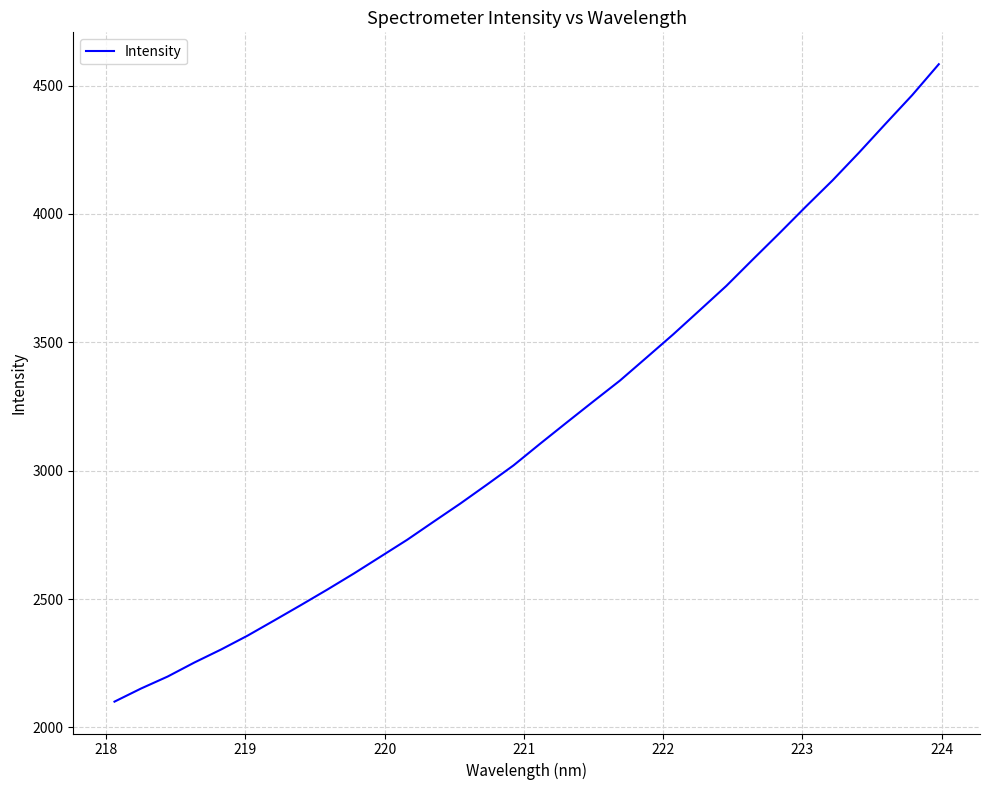

Does the chart have visible grid lines?

Yes